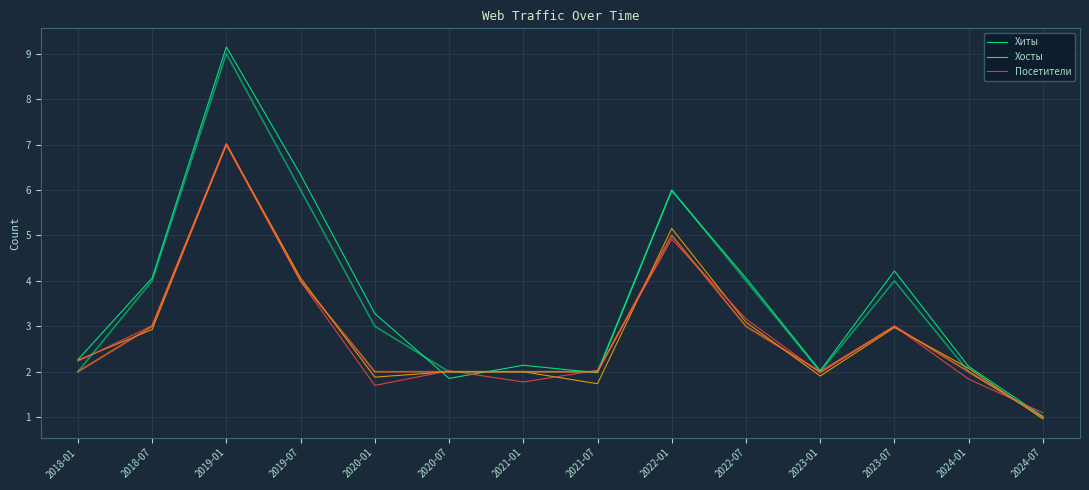

Is the value of Хосты at 2022-07 greater than the value of Хиты at 2021-01?

Yes